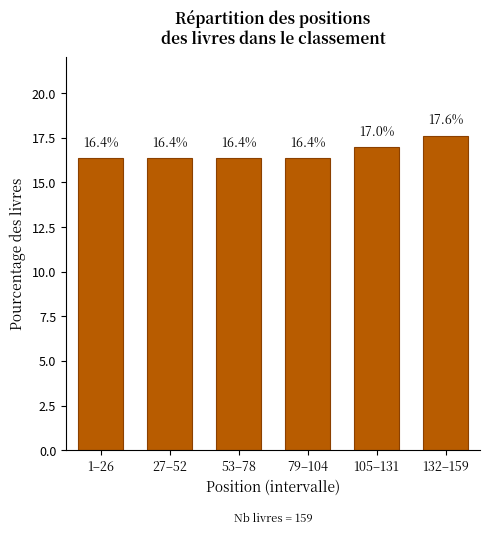

Reading left to right, what are all the values shown in this chart?

1–26=16.4	27–52=16.4	53–78=16.4	79–104=16.4	105–131=17.0	132–159=17.6